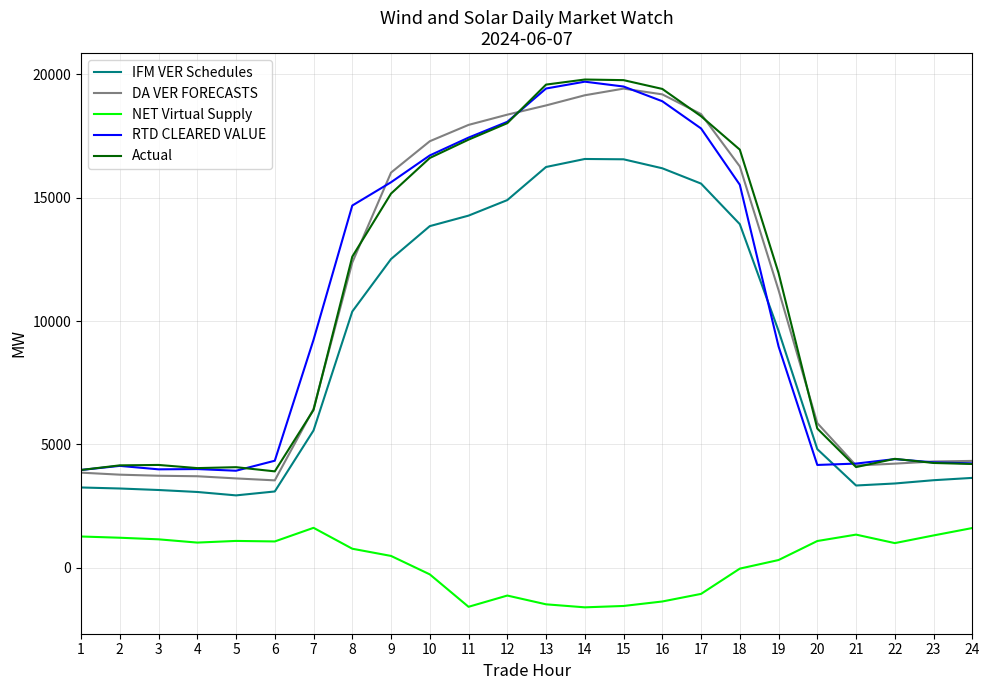

What is the difference between the highest and lowest values at 5?

2990.5